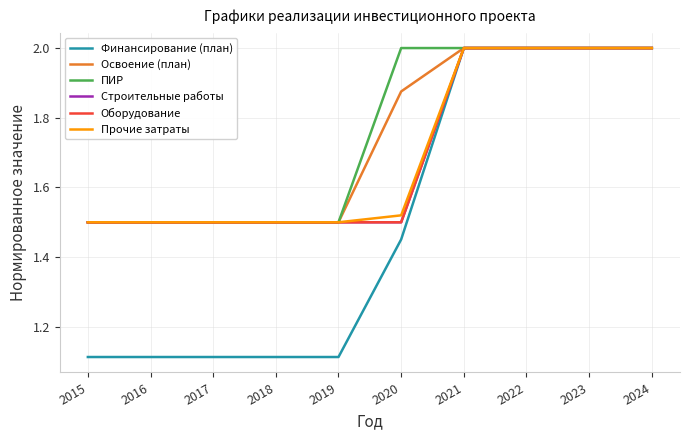

What is the sum of all ПИР values?

17.5